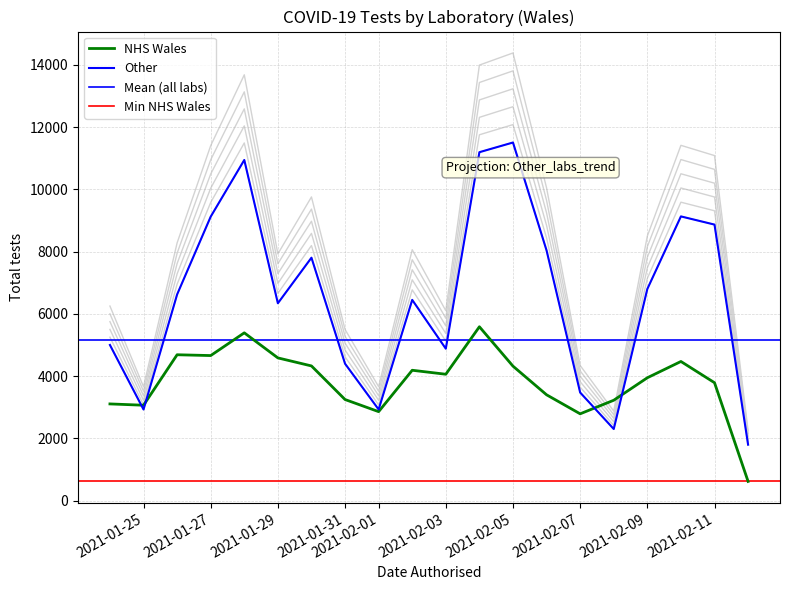

Reading right to left, extract all data points from this chart.

NHS Wales: 2021-01-24=3107	2021-01-25=3065	2021-01-26=4686	2021-01-27=4660	2021-01-28=5390	2021-01-29=4585	2021-01-30=4327	2021-01-31=3248	2021-02-01=2859	2021-02-02=4188	2021-02-03=4060	2021-02-04=5585	2021-02-05=4320	2021-02-06=3400	2021-02-07=2789	2021-02-08=3225	2021-02-09=3947	2021-02-10=4470	2021-02-11=3788	2021-02-12=618
Other: 2021-01-24=5000	2021-01-25=2928	2021-01-26=6622	2021-01-27=9121	2021-01-28=10941	2021-01-29=6340	2021-01-30=7803	2021-01-31=4399	2021-02-01=2929	2021-02-02=6448	2021-02-03=4881	2021-02-04=11191	2021-02-05=11502	2021-02-06=8036	2021-02-07=3473	2021-02-08=2301	2021-02-09=6798	2021-02-10=9129	2021-02-11=8866	2021-02-12=1798